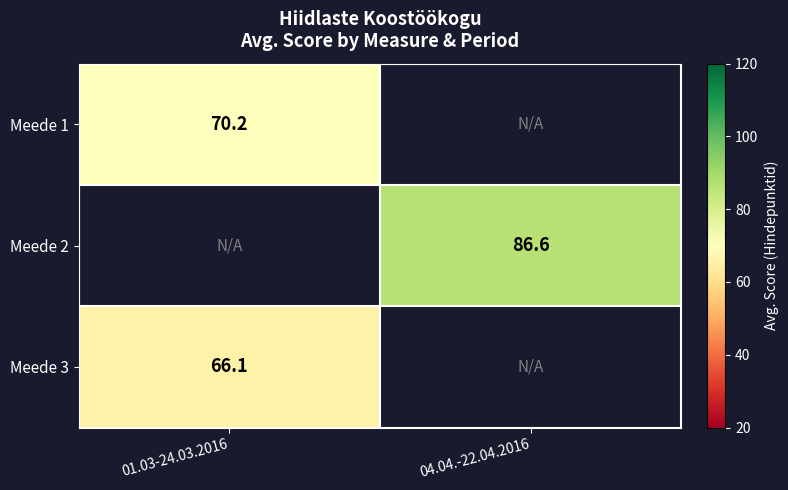

The Meede 2 series shows 86.6 at 04.04.-22.04.2016. True or false?

True